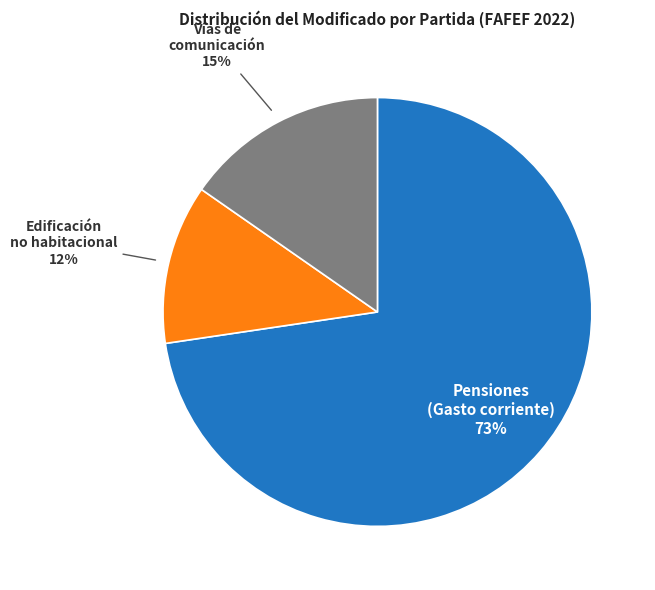

Is there a majority slice in this chart?

Yes